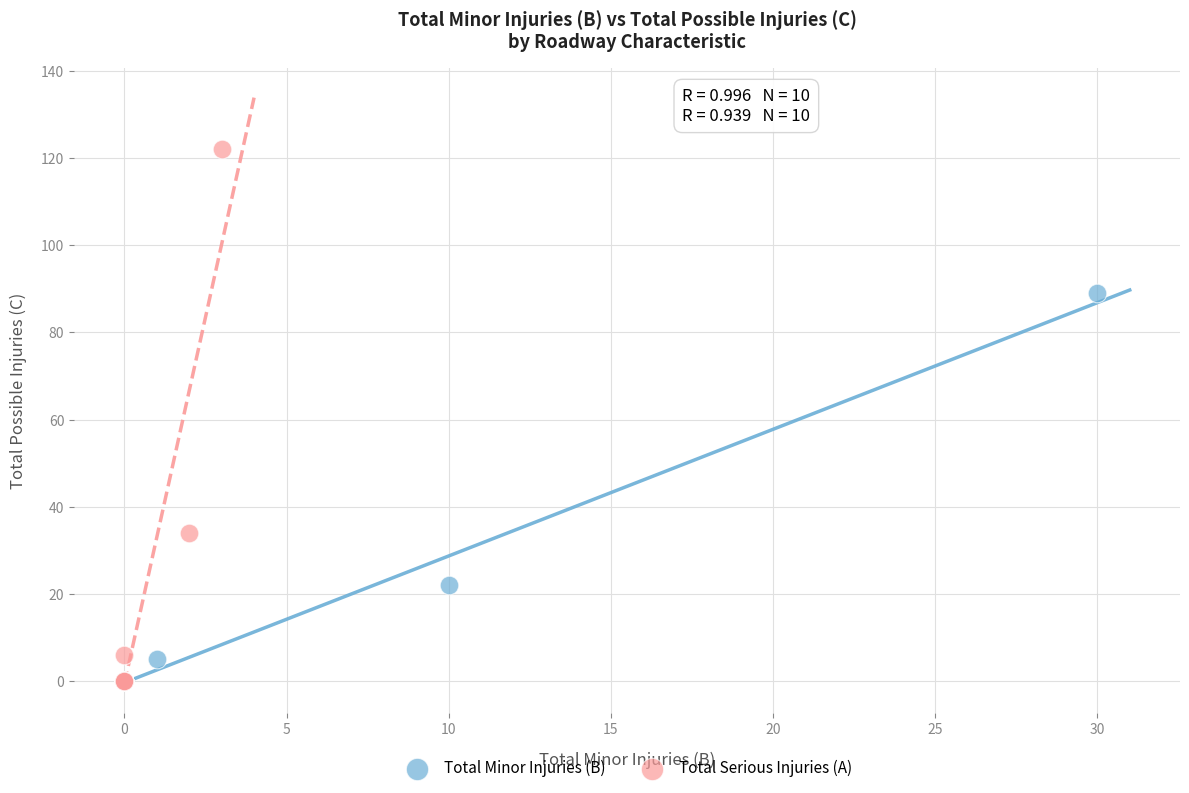

Which series has the widest spread of Y values?

Total Serious Injuries (A)